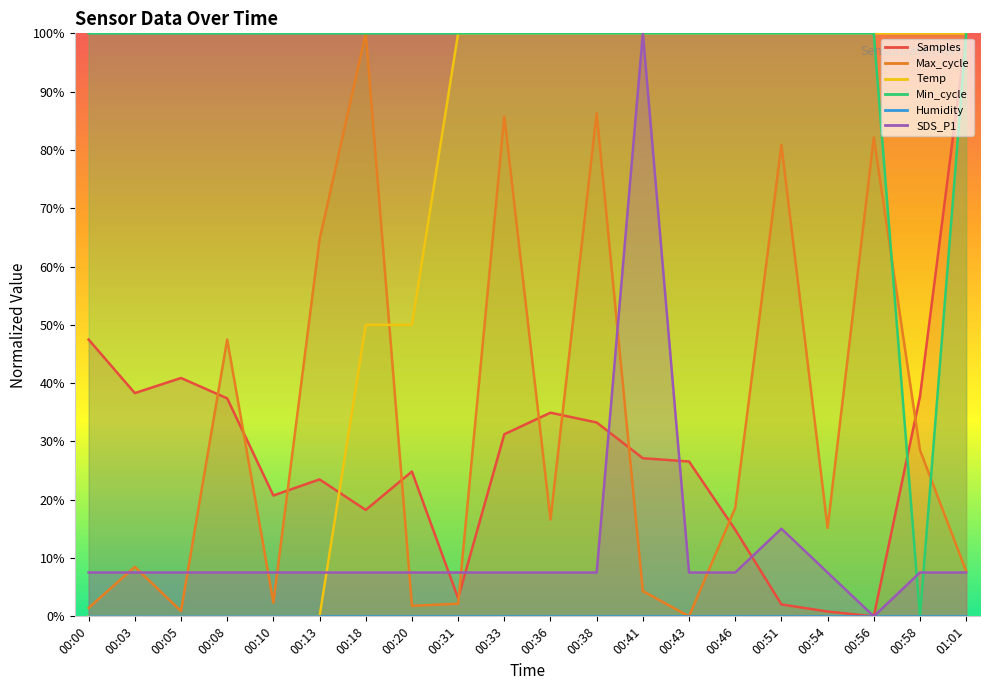

How many intersections are there between Max_cycle and Samples?

10